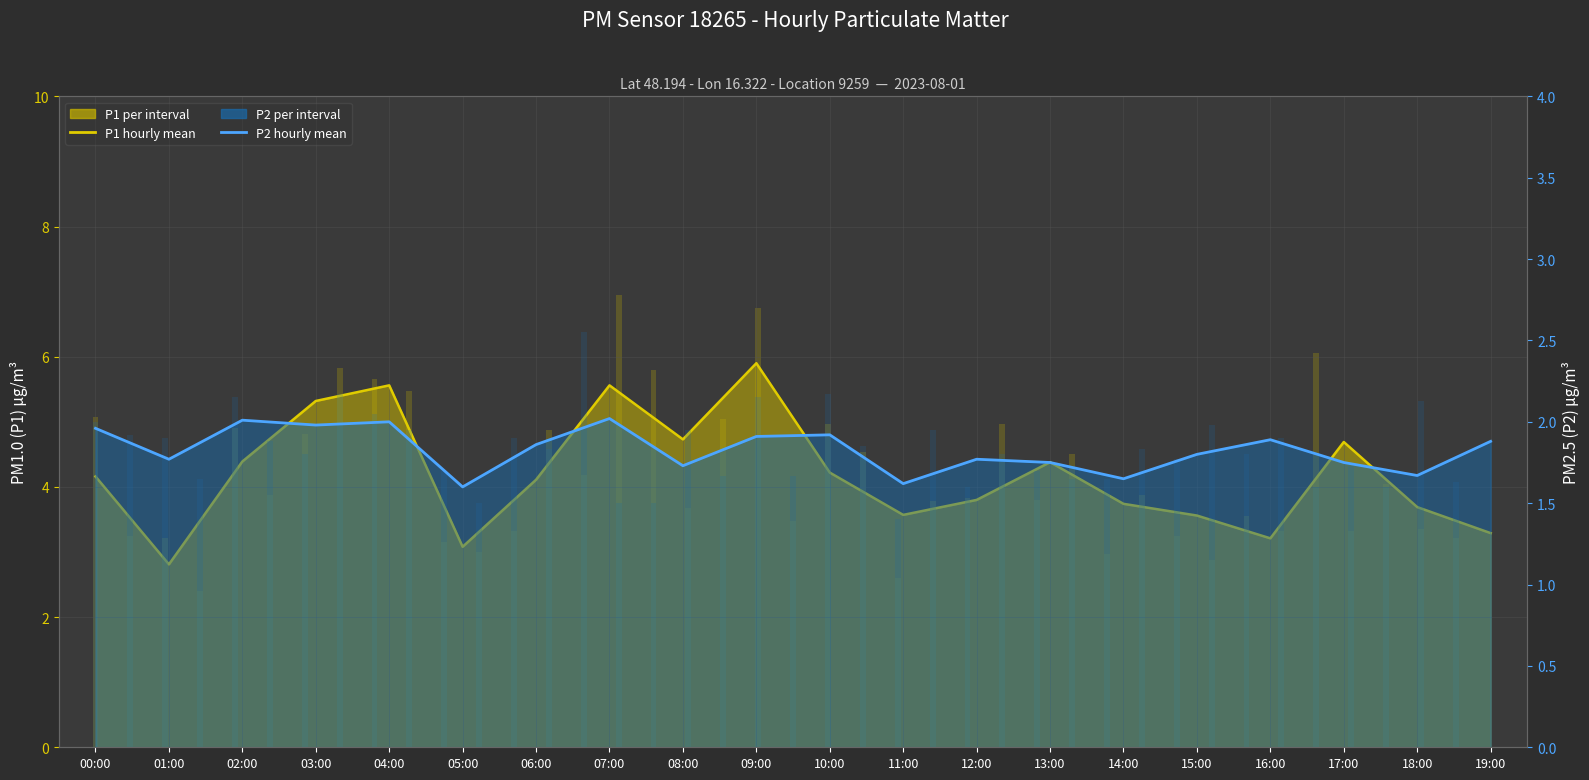

Which series changed the most between 01:00 and 07:00?

P1 mean line